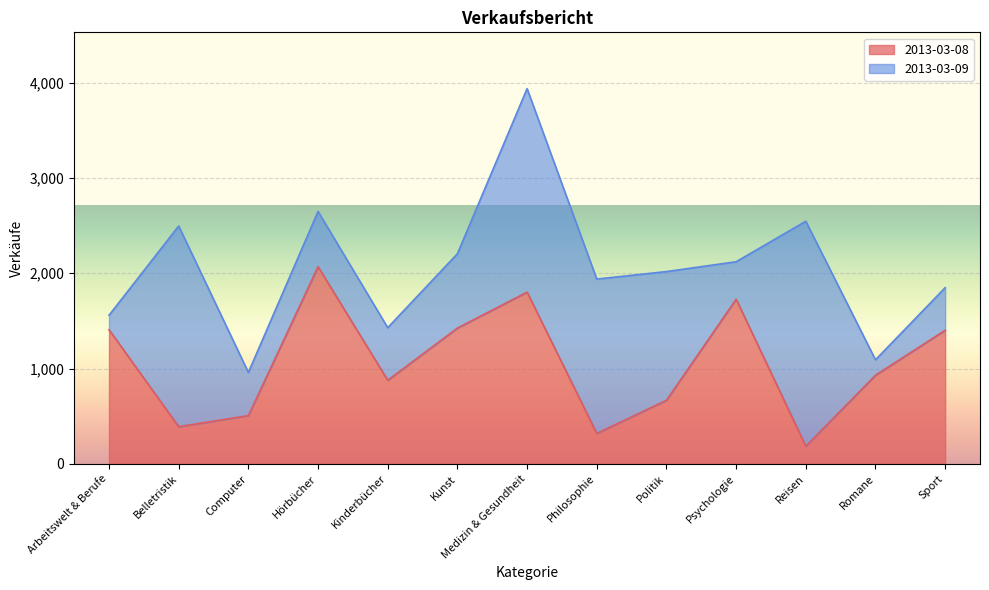

List the labels in order of value, largest first.

Hörbücher, Medizin & Gesundheit, Psychologie, Kunst, Arbeitswelt & Berufe, Sport, Romane, Kinderbücher, Politik, Computer, Belletristik, Philosophie, Reisen